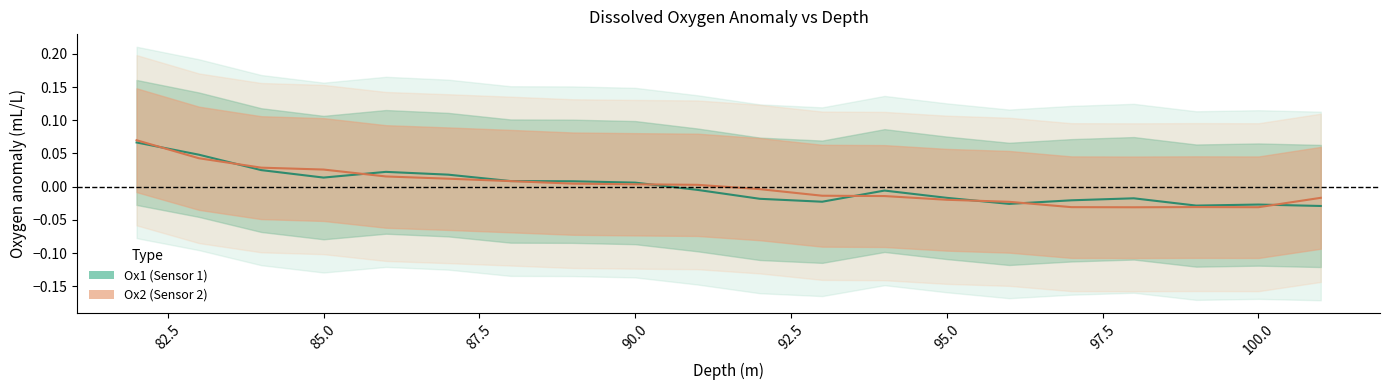

How many values in Ox2 (Sensor 2) are above zero?

10